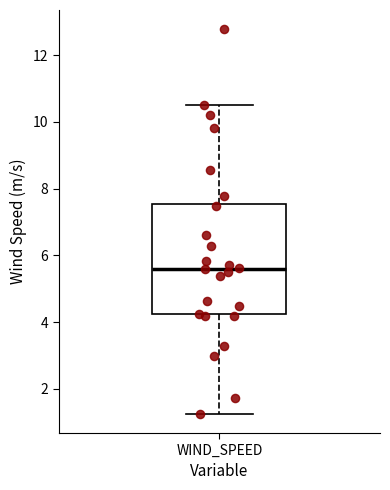

Transcribe this box plot: give where the median line is, the range the box spans, and where the two whiskers end, as read against the y-axis. The values are not printed on the chart, so give them approximately, as read against the axis.

median 5.6, box 4.2 to 7.6, whiskers 1.2 to 10.6